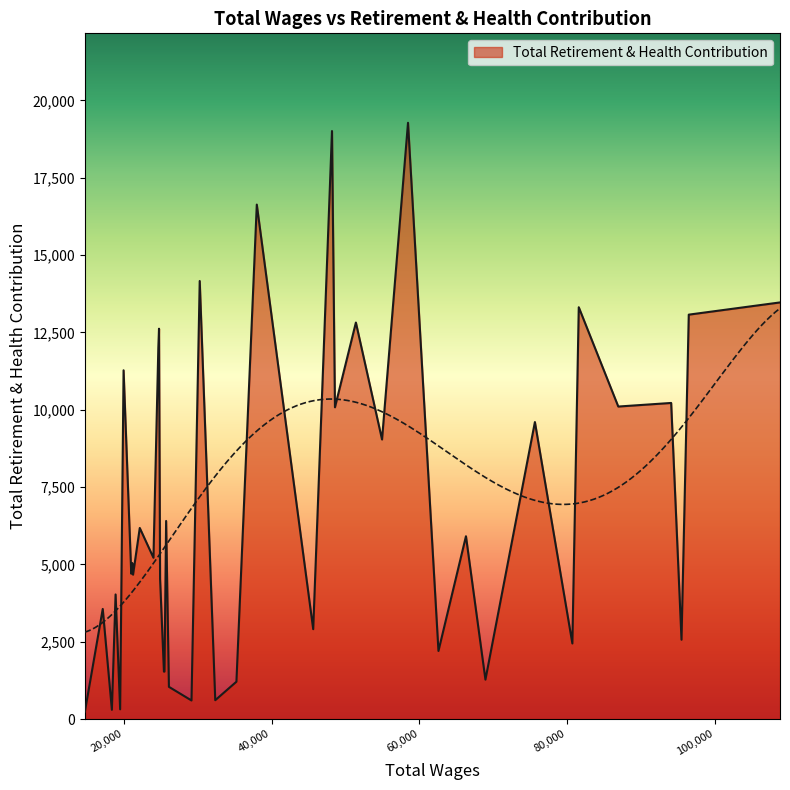

What is the change in value from 95492 to 26102?

-1523